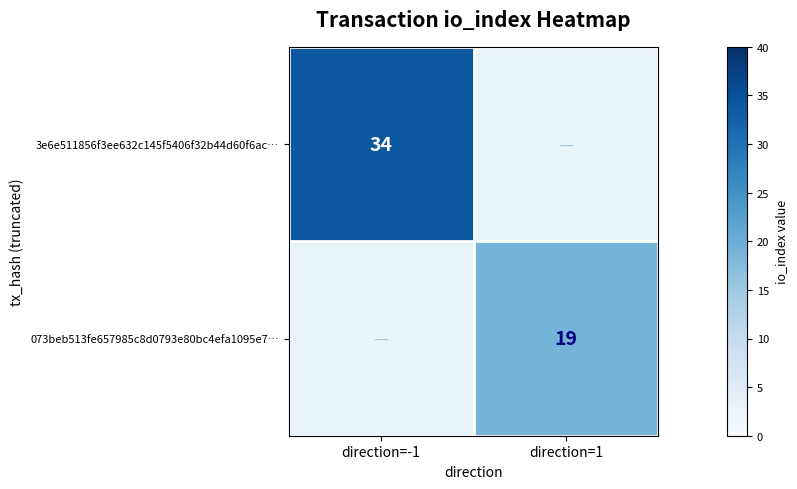

At how many categories does at least one series exceed 21?

1